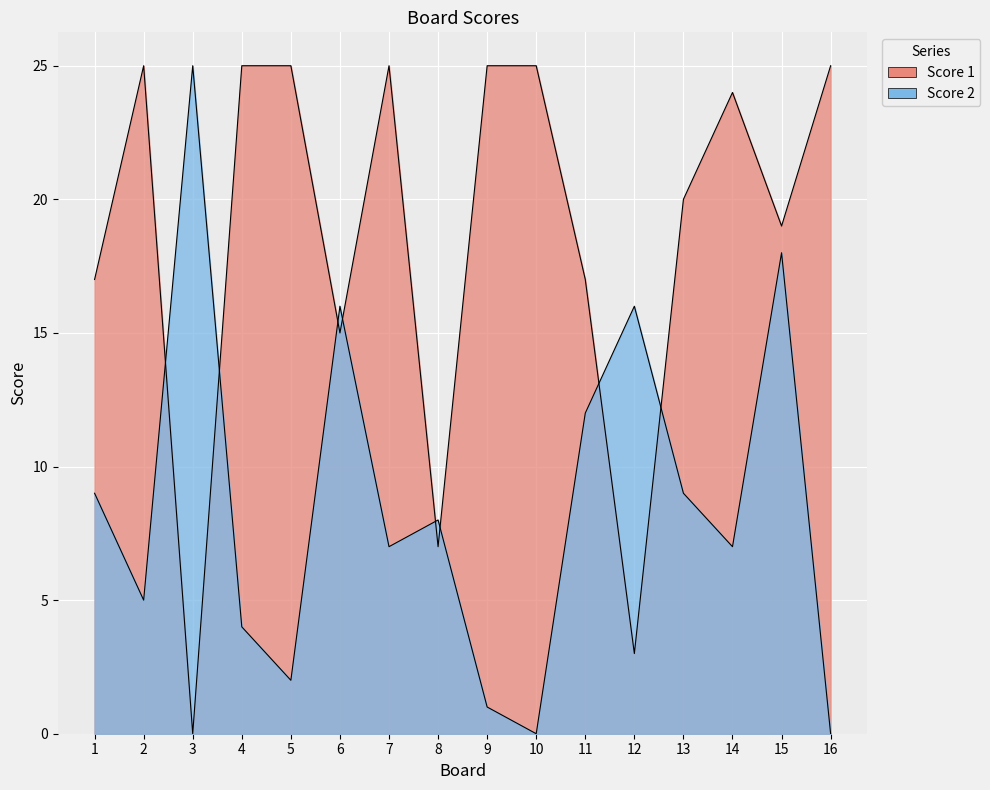

In Score 2, how many points are higher than both neighbors (excluding endpoints)?

5